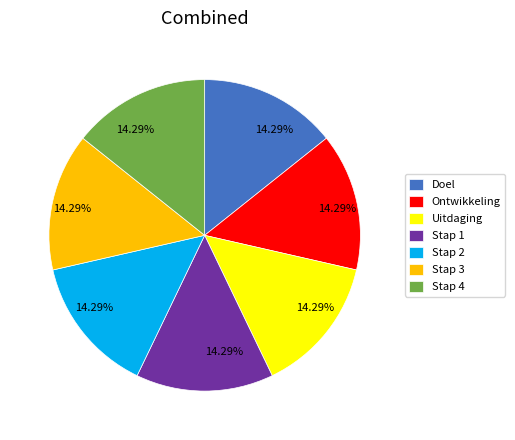

What is the ratio of the value at Stap 3 to the value at Ontwikkeling?

1.0